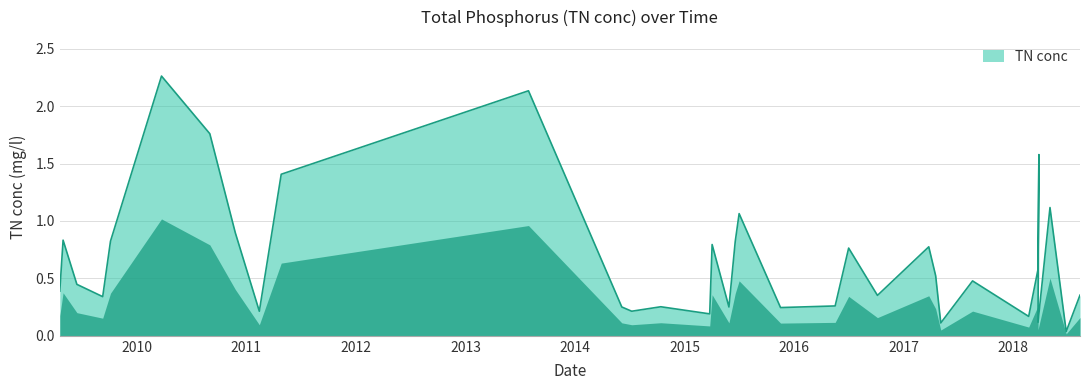

Which category has the highest value across all series?

2010-03-25